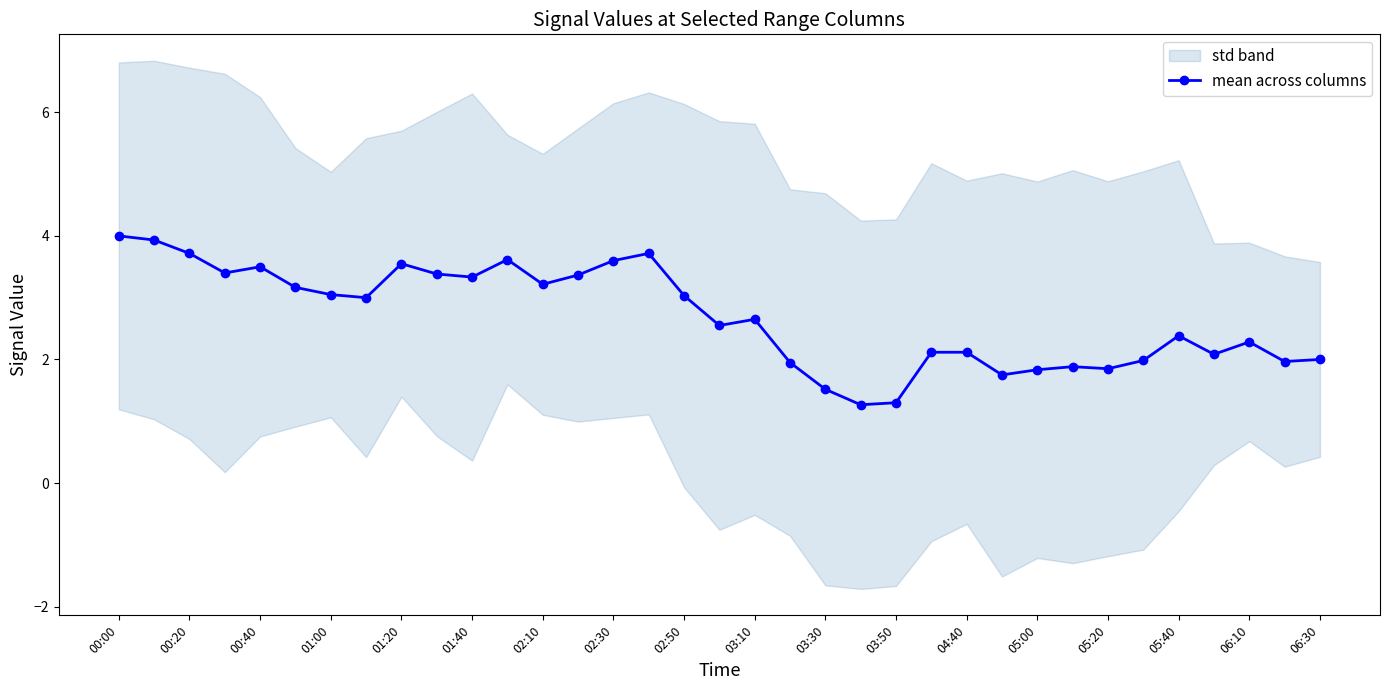

Does the chart have visible grid lines?

No